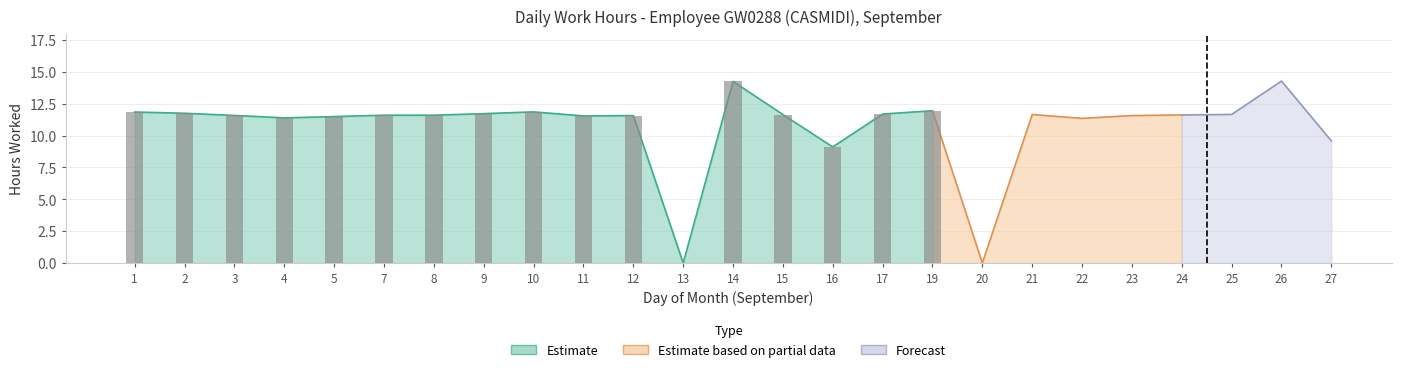

What is the change in value from 1 to 7?

-0.2